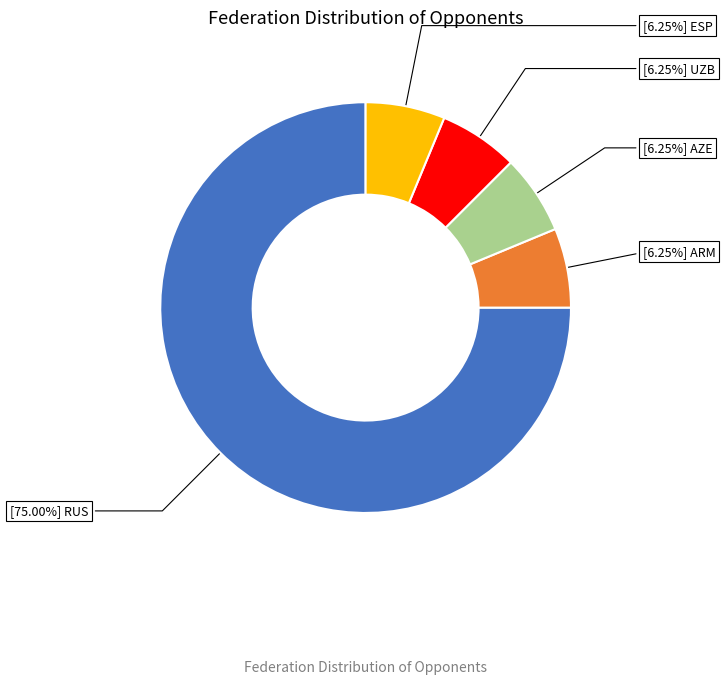

Is there any slice that represents more than half of the pie?

Yes